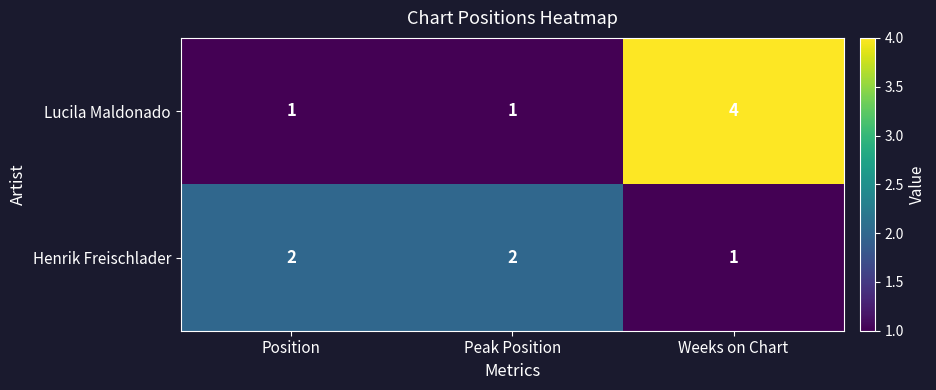

At which category is the sum across all series the highest?

Weeks on Chart